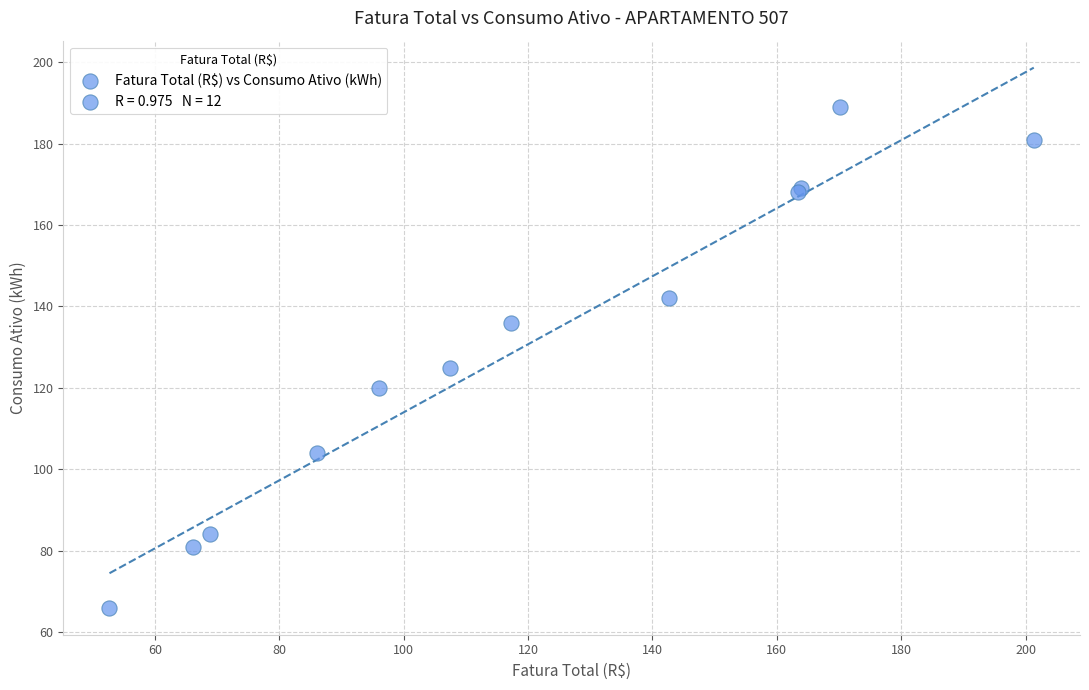

What Y value in the scatter plot is closest to 127?

125